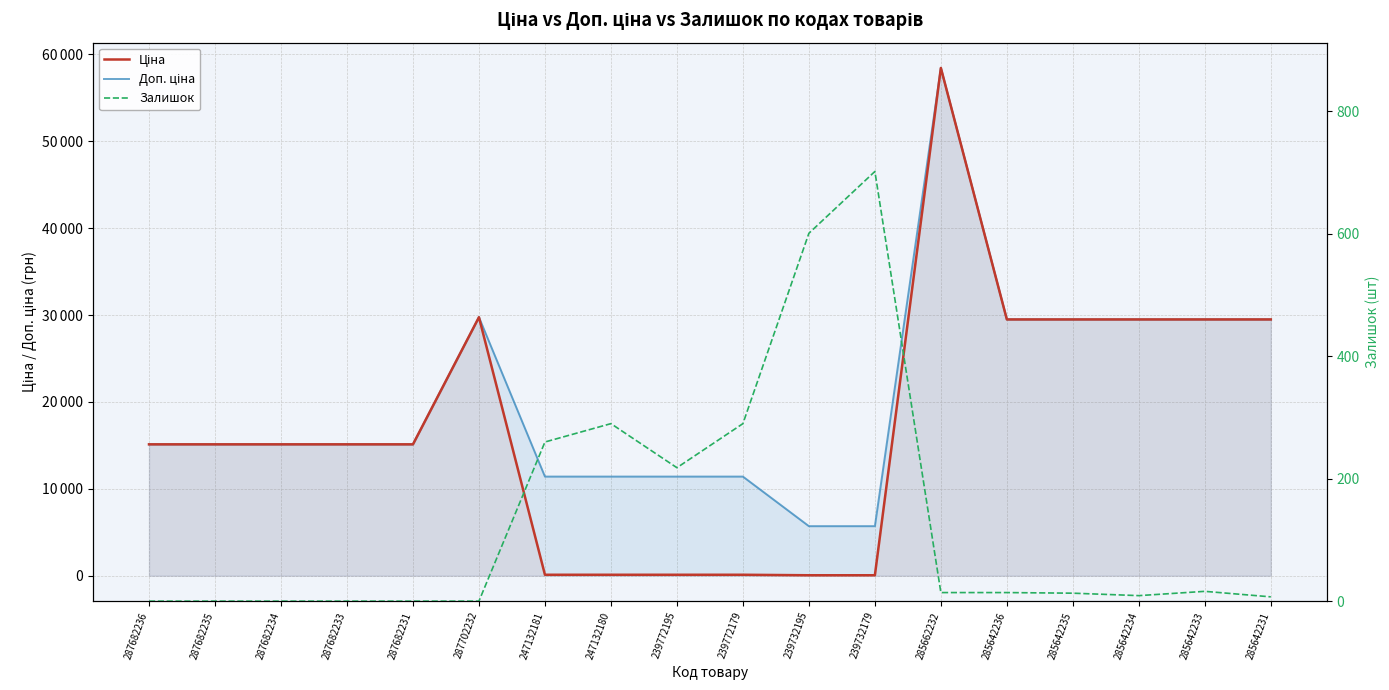

What is the approximate value of Ціна at 285642235?

29491.5